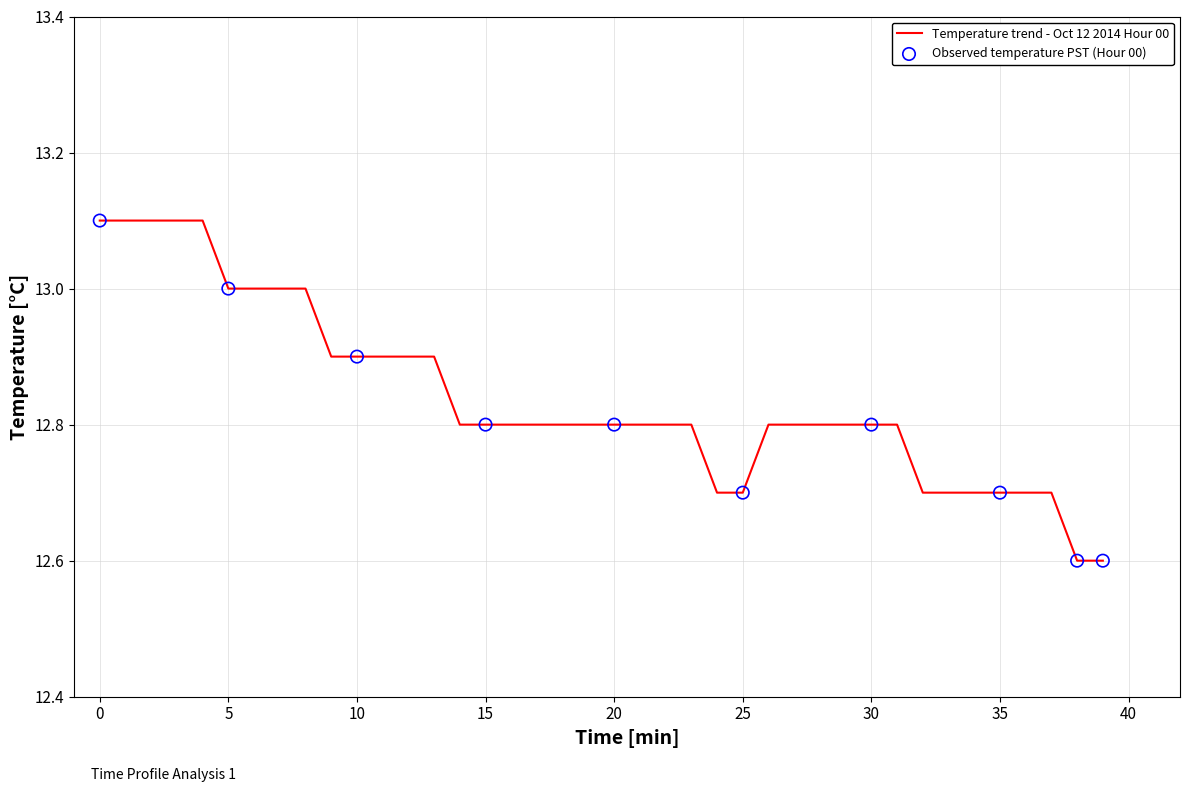

What is the maximum value shown in the chart?

13.1